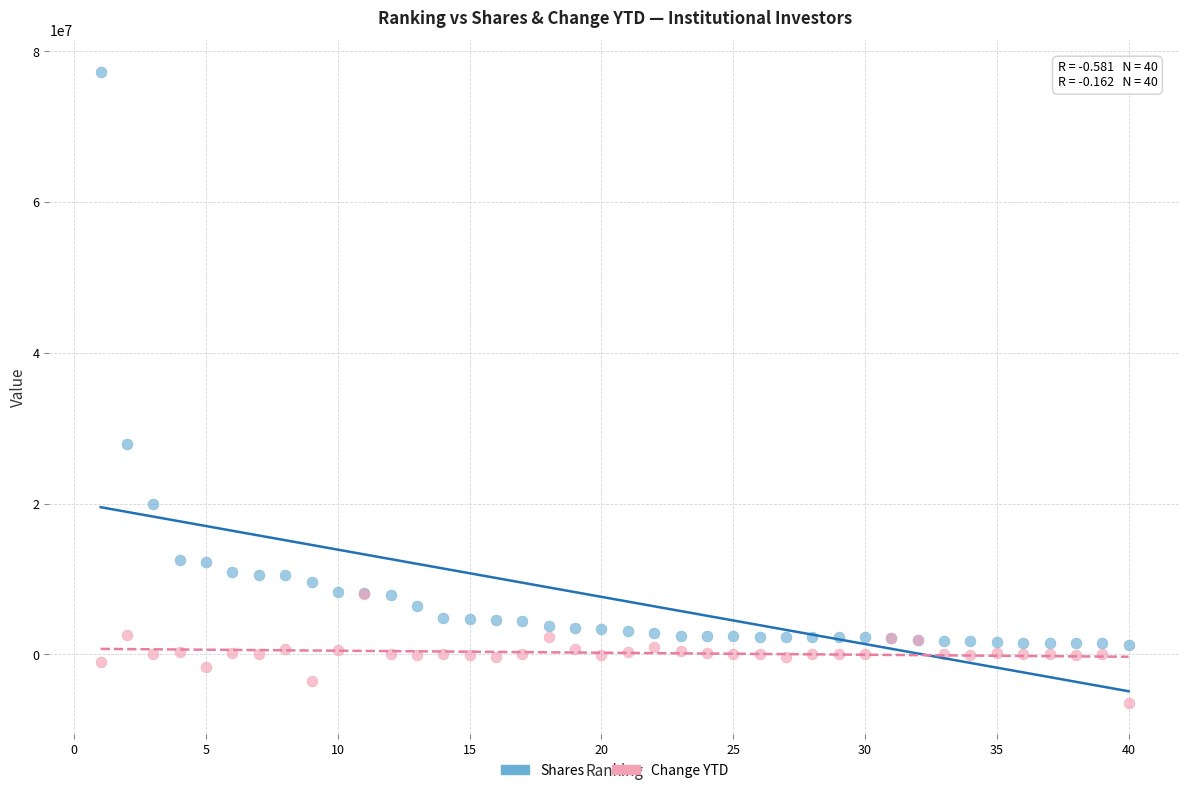

Across all series, what Y value is closest to 35428654?

27905203